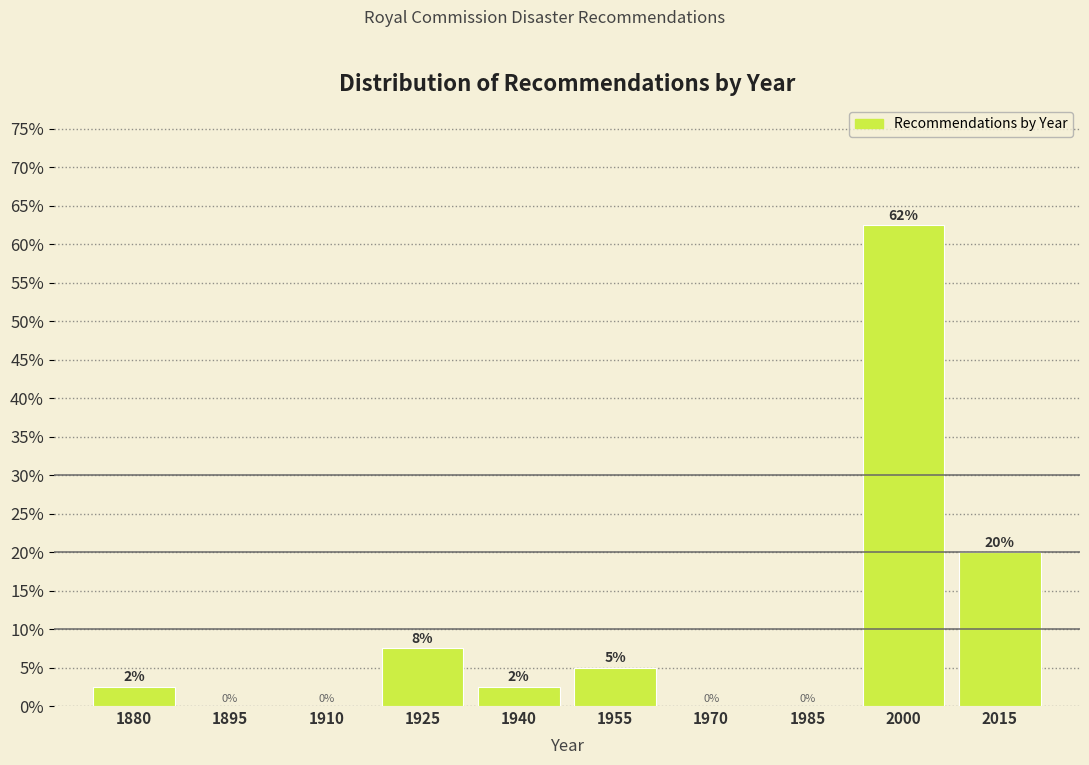

What is the maximum value shown in the chart?

62.5